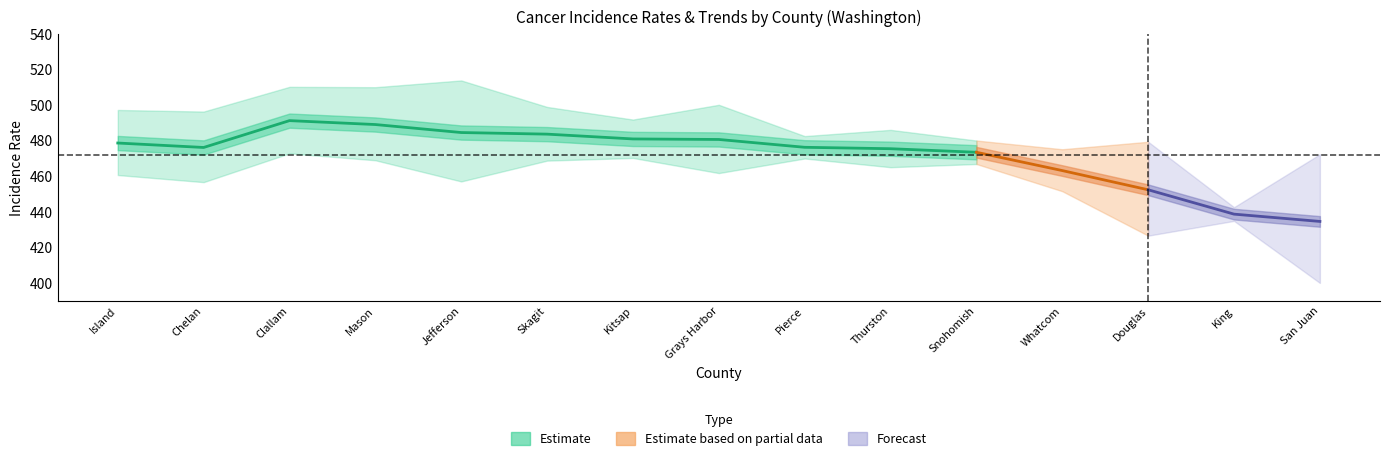

At which category does upper_ci reach its first local valley?

Chelan